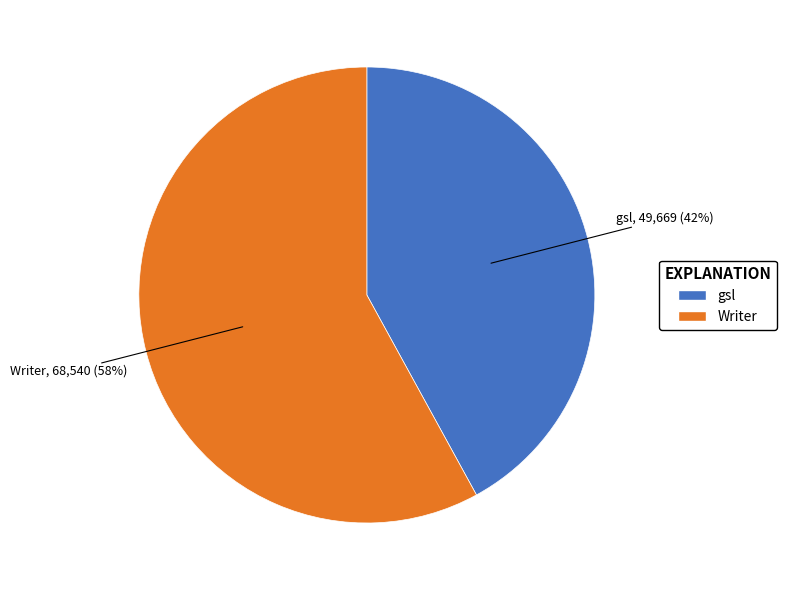

The Writer slice represents 64% of the pie. True or false?

False